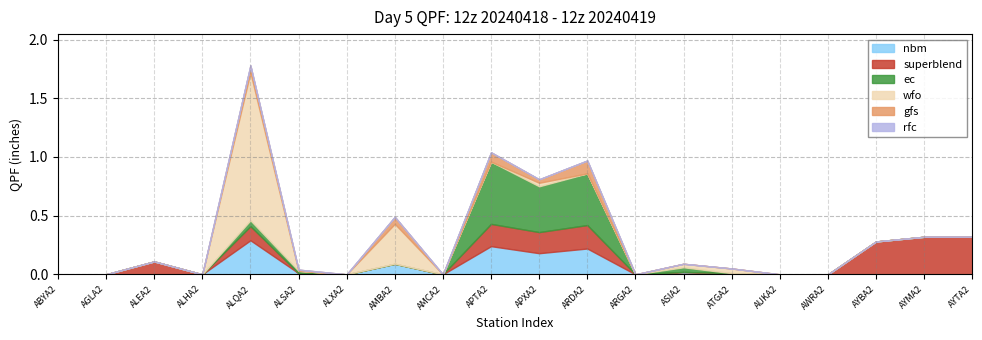

Reading right to left, extract all data points from this chart.

nbm: AYTA2=0.0	AYMA2=0.0	AYBA2=0.0	AWRA2=0.0	AUKA2=0.0	ATGA2=0.0	ASIA2=0.0	ARGA2=0.0	ARDA2=0.2	APXA2=0.2	APTA2=0.2	AMCA2=0.0	AMBA2=0.1	ALXA2=0.0	ALSA2=0.0	ALQA2=0.3	ALHA2=0.0	ALEA2=0.0	AGLA2=0.0	ABYA2=0.0
rfc: AYTA2=0.0	AYMA2=0.0	AYBA2=0.0	AWRA2=0.0	AUKA2=0.0	ATGA2=0.0	ASIA2=0.0	ARGA2=0.0	ARDA2=0.0	APXA2=0.0	APTA2=0.0	AMCA2=0.0	AMBA2=0.0	ALXA2=0.0	ALSA2=0.0	ALQA2=0.0	ALHA2=0.0	ALEA2=0.0	AGLA2=0.0	ABYA2=0.0
superblend: AYTA2=0.3	AYMA2=0.3	AYBA2=0.3	AWRA2=0.0	AUKA2=0.0	ATGA2=0.0	ASIA2=0.0	ARGA2=0.0	ARDA2=0.2	APXA2=0.2	APTA2=0.2	AMCA2=0.0	AMBA2=0.0	ALXA2=0.0	ALSA2=0.0	ALQA2=0.1	ALHA2=0.0	ALEA2=0.1	AGLA2=0.0	ABYA2=0.0
gfs: AYTA2=0.0	AYMA2=0.0	AYBA2=0.0	AWRA2=0.0	AUKA2=0.0	ATGA2=0.0	ASIA2=0.0	ARGA2=0.0	ARDA2=0.1	APXA2=0.0	APTA2=0.1	AMCA2=0.0	AMBA2=0.1	ALXA2=0.0	ALSA2=0.0	ALQA2=0.1	ALHA2=0.0	ALEA2=0.0	AGLA2=0.0	ABYA2=0.0
ec: AYTA2=0.0	AYMA2=0.0	AYBA2=0.0	AWRA2=0.0	AUKA2=0.0	ATGA2=0.0	ASIA2=0.0	ARGA2=0.0	ARDA2=0.4	APXA2=0.4	APTA2=0.5	AMCA2=0.0	AMBA2=0.0	ALXA2=0.0	ALSA2=0.0	ALQA2=0.1	ALHA2=0.0	ALEA2=0.0	AGLA2=0.0	ABYA2=0.0
wfo: AYTA2=0.0	AYMA2=0.0	AYBA2=0.0	AWRA2=0.0	AUKA2=0.0	ATGA2=0.0	ASIA2=0.0	ARGA2=0.0	ARDA2=0.0	APXA2=0.0	APTA2=0.0	AMCA2=0.0	AMBA2=0.3	ALXA2=0.0	ALSA2=0.0	ALQA2=1.3	ALHA2=0.0	ALEA2=0.0	AGLA2=0.0	ABYA2=0.0